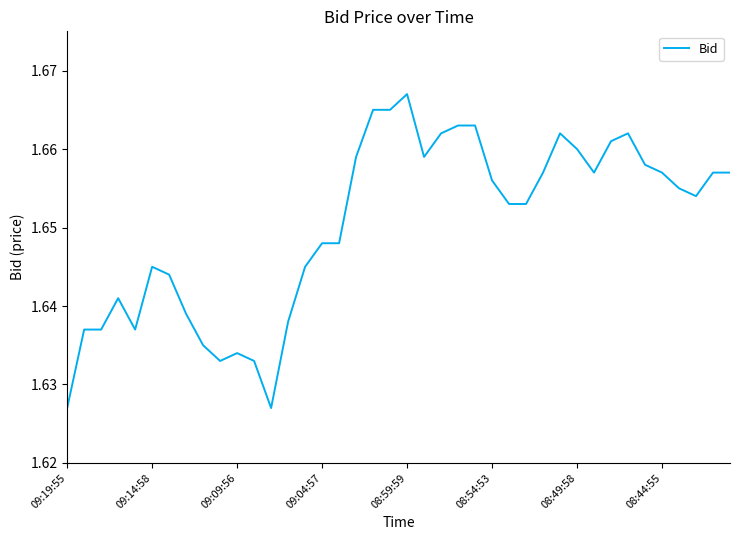

Is this an area chart (filled region under the line)?

No